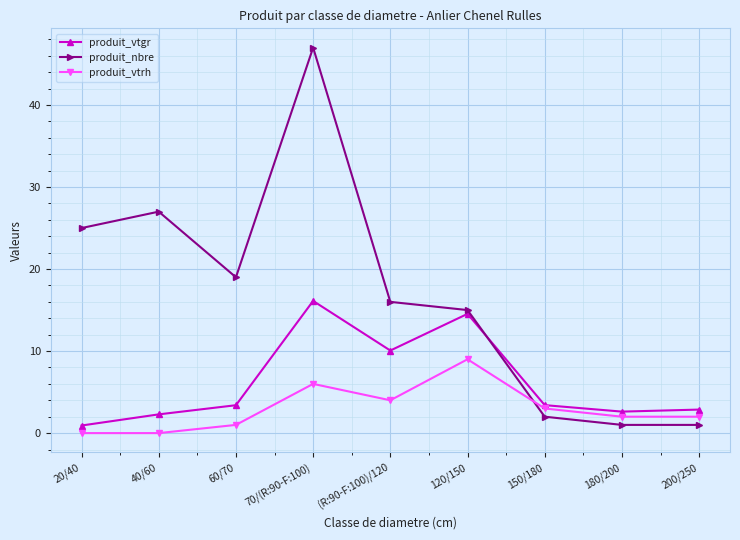

Which label corresponds to the largest value in the chart?

70/(R:90-F:100)